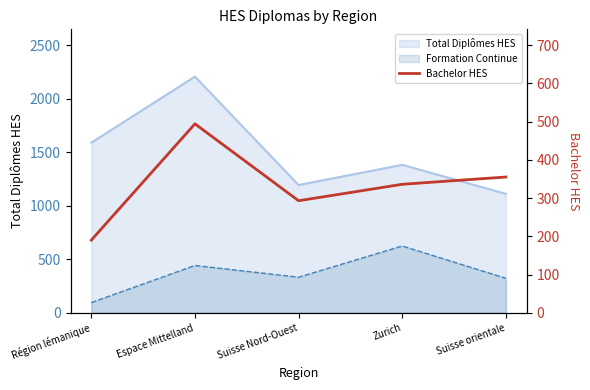

Count the number of categories in the chart.

5